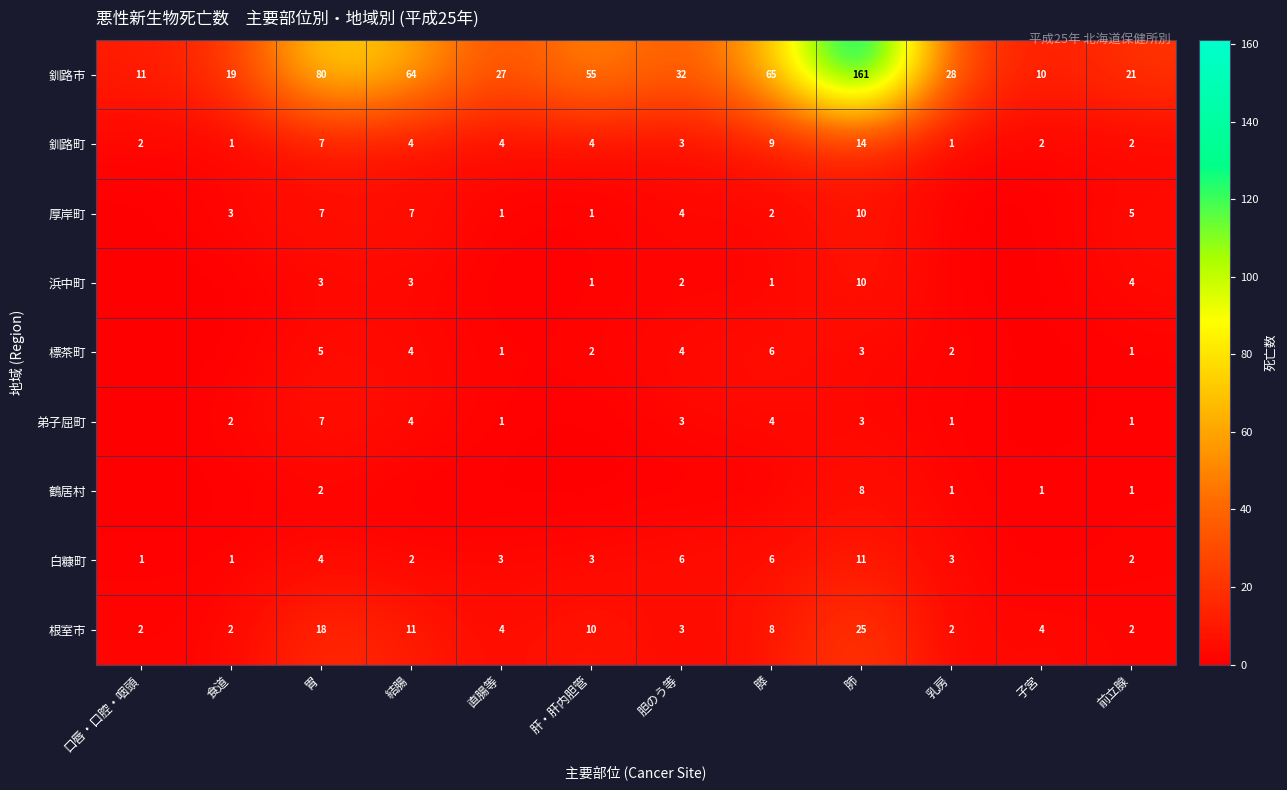

Which label corresponds to the largest value in the chart?

肺